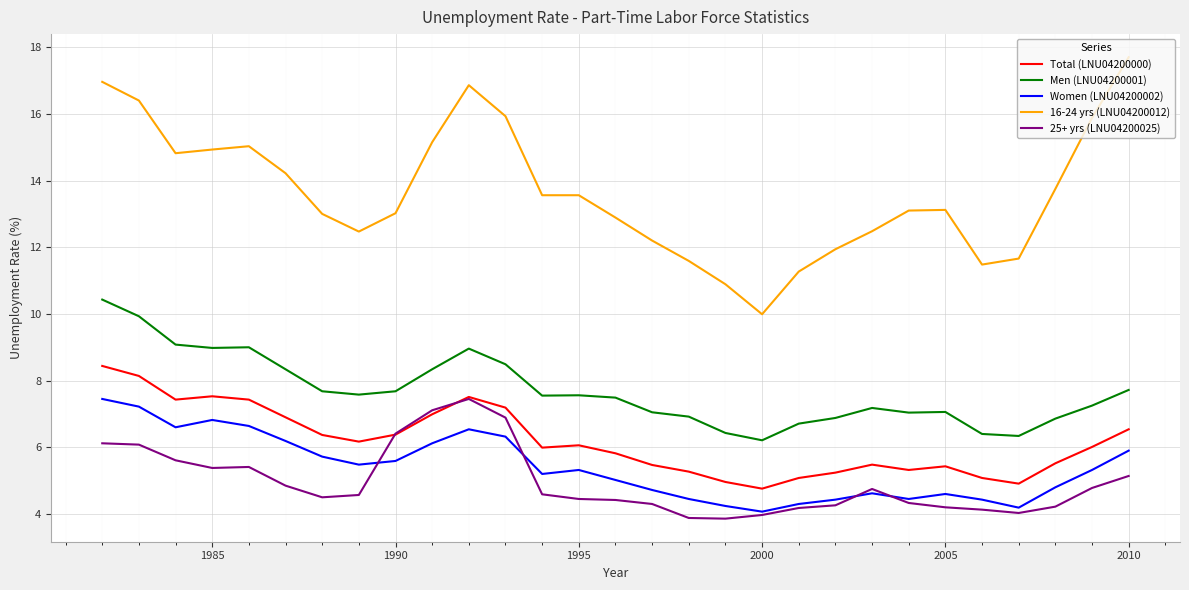

Which series has the largest total across all categories?

16-24 yrs (LNU04200012)